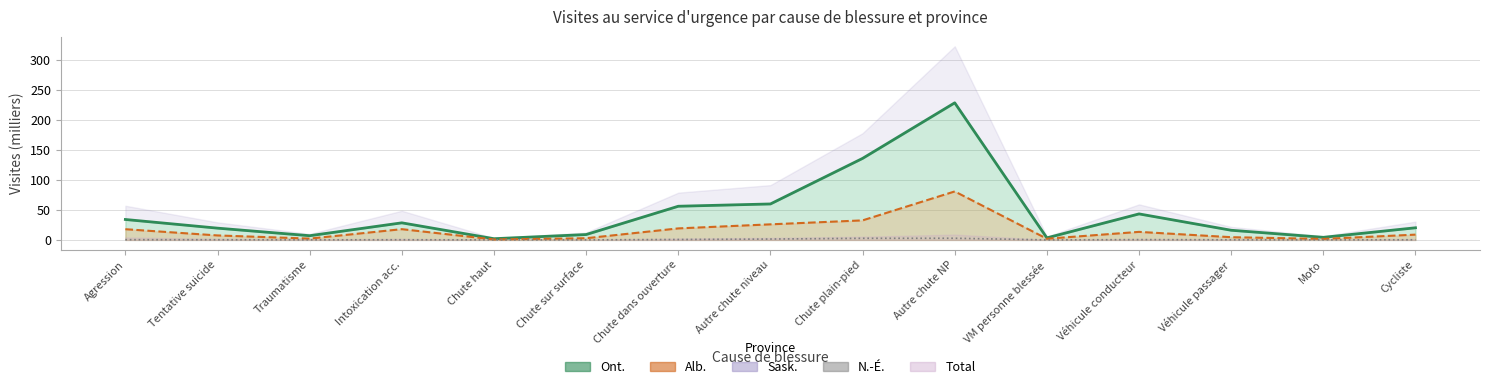

How many data points in Alb. line are less than 8?

7